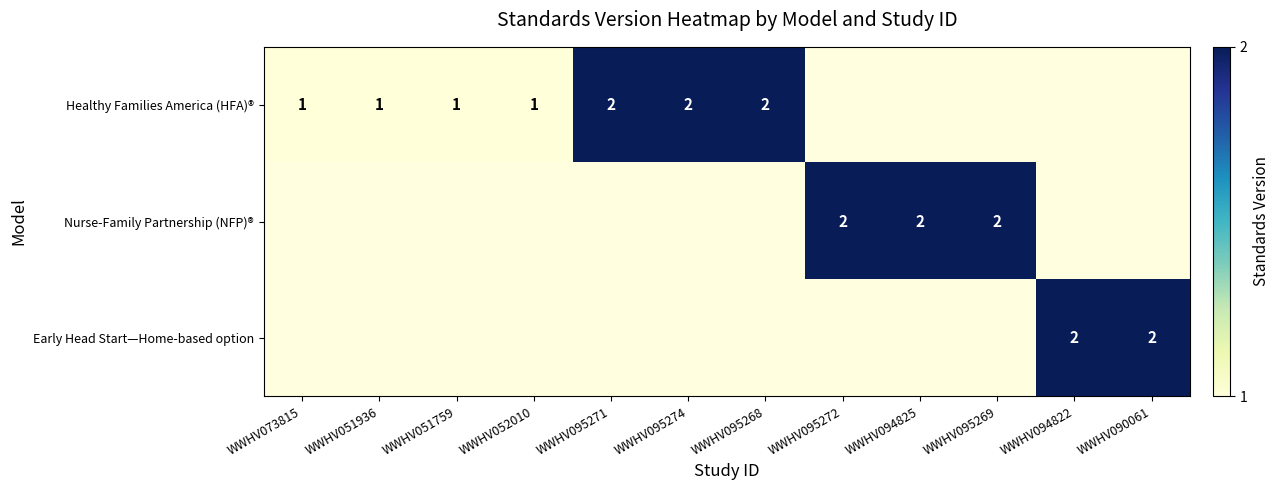

Is it true that Nurse-Family Partnership (NFP)® equals 2 at WWHV095269?

True